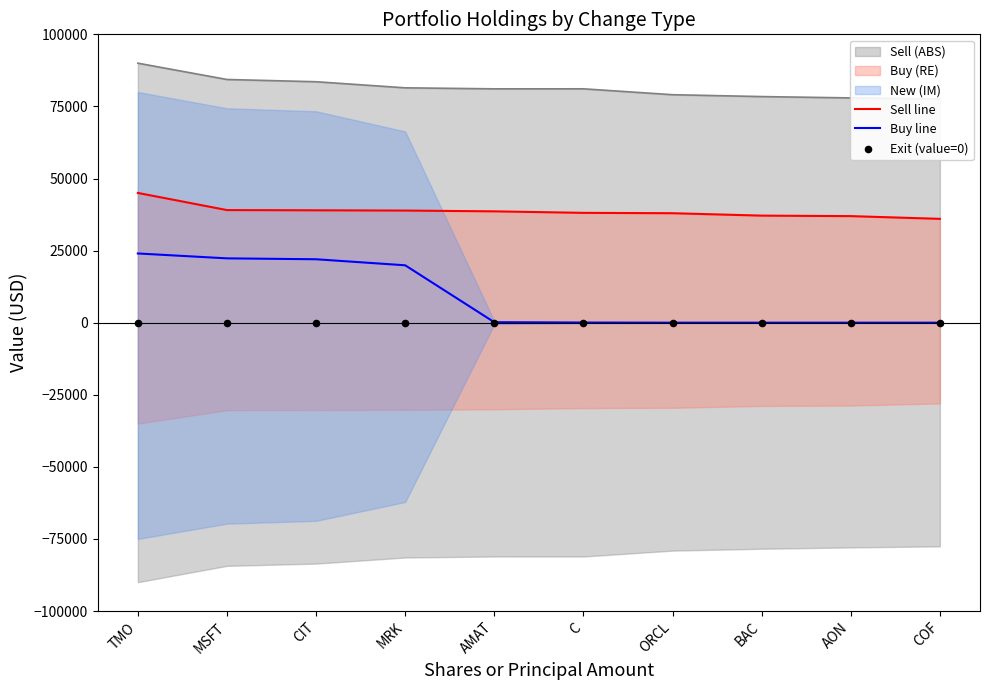

Which series reaches the minimum Y coordinate?

Buy line